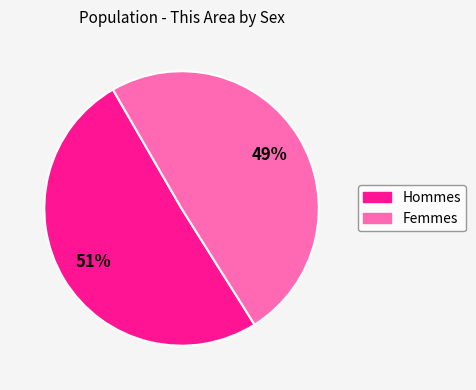

To the nearest percent, what is the average slice percentage?

50%